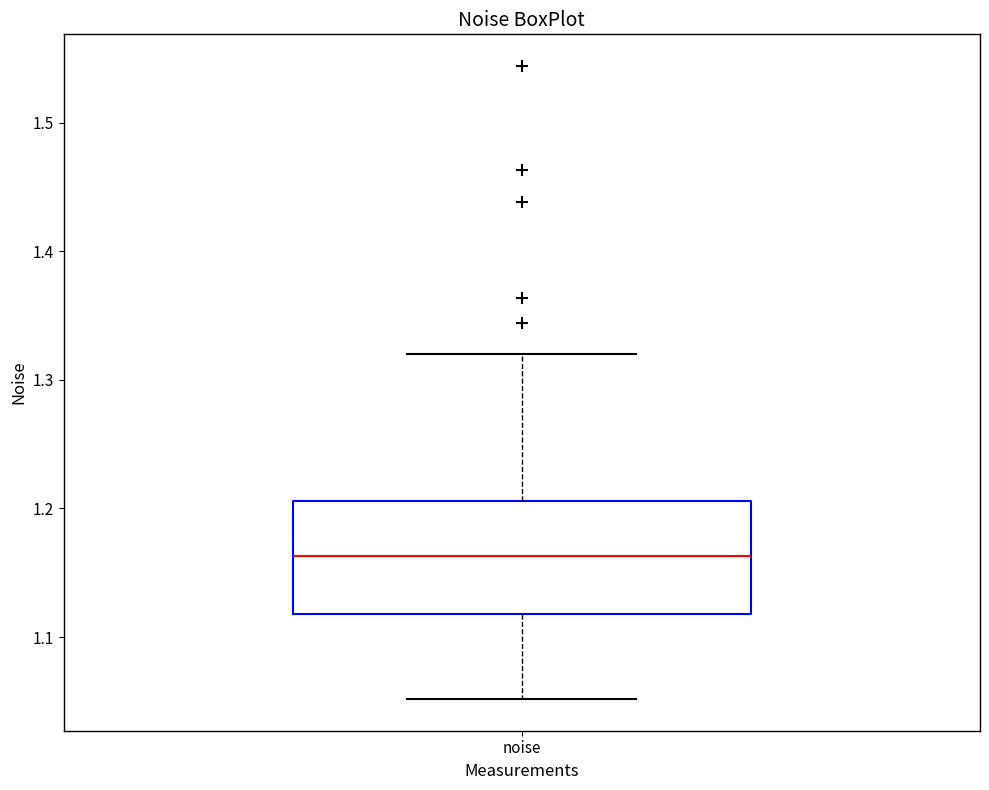

Read this box plot against the y-axis: the position of the median line, the range covered by the box, and the ends of both whiskers. The values are not printed on the chart, so give them approximately, as read against the axis.

median 1.16, box 1.12 to 1.21, whiskers 1.05 to 1.32